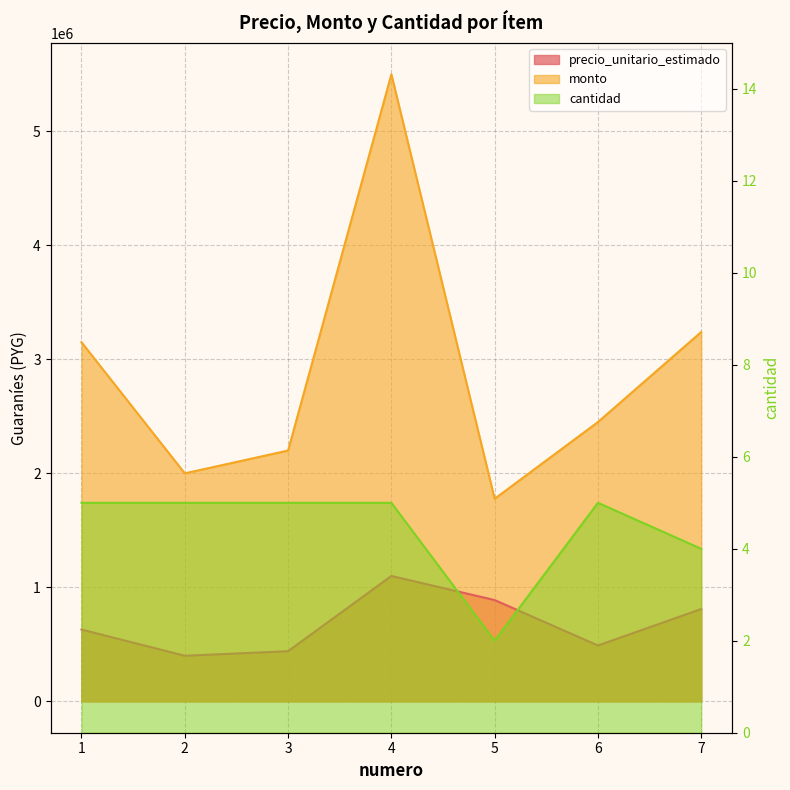

Is the value of monto at 7 greater than the value of precio_unitario_estimado at 1?

Yes